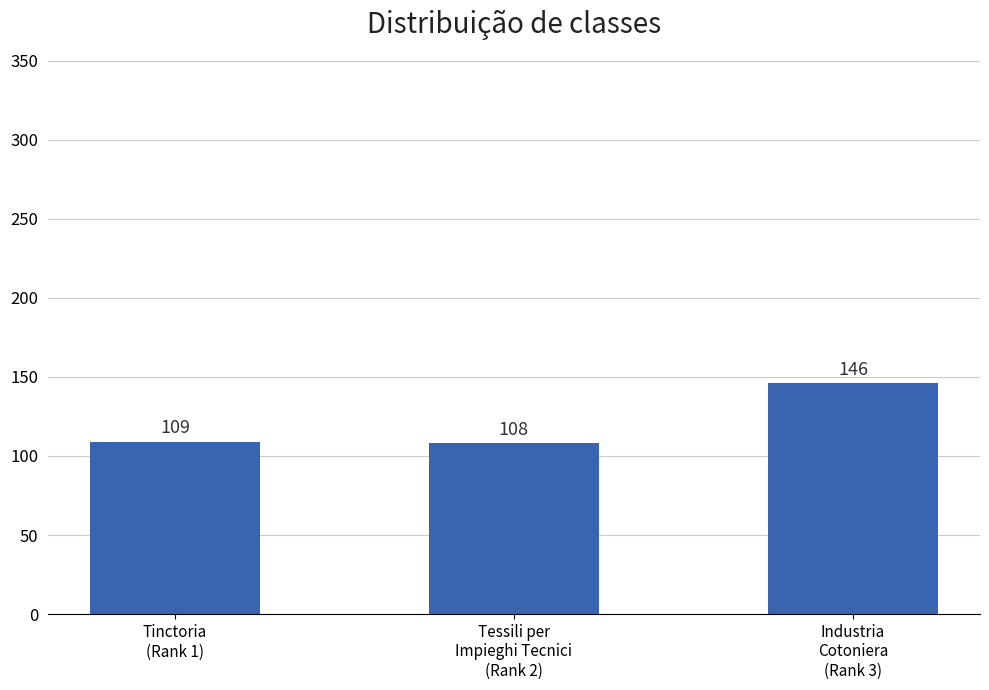

Which category has the lowest value across all series?

Tessili per
Impieghi Tecnici
(Rank 2)